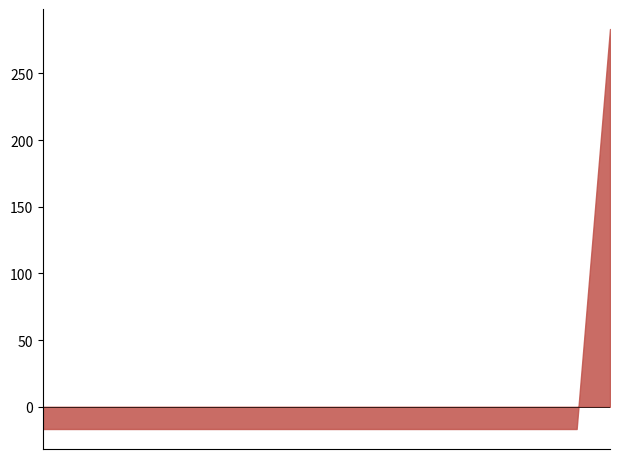

What is the difference between the maximum and minimum values?

300.0